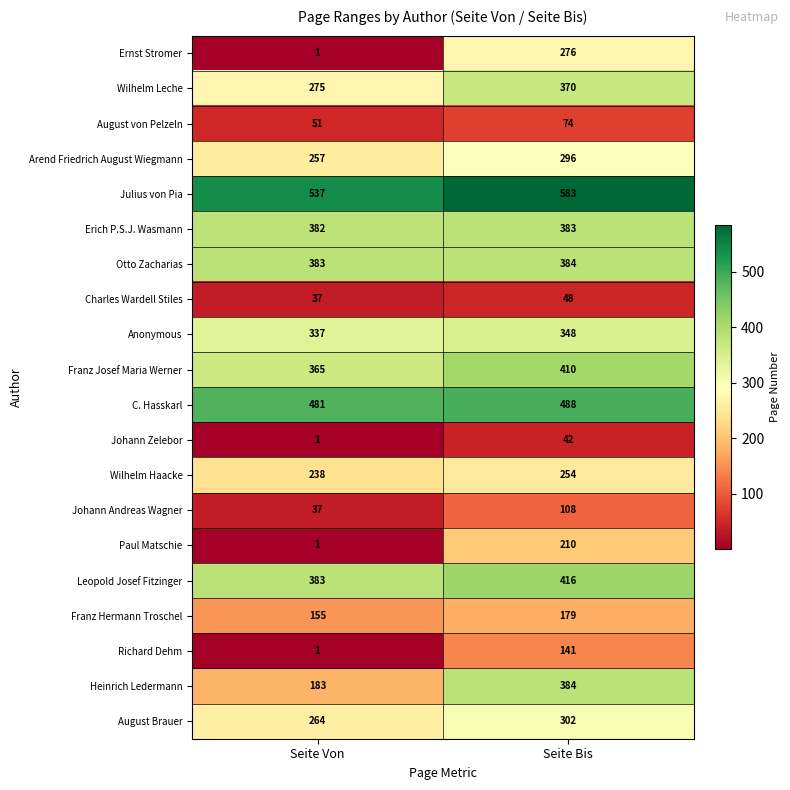

At which label is Franz Hermann Troschel closest to 167?

Seite Von